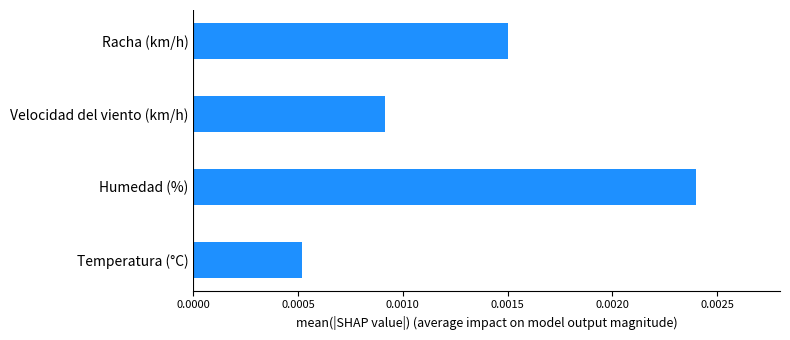

List the labels in order of value, smallest first.

Temperatura (°C), Velocidad del viento (km/h), Racha (km/h), Humedad (%)